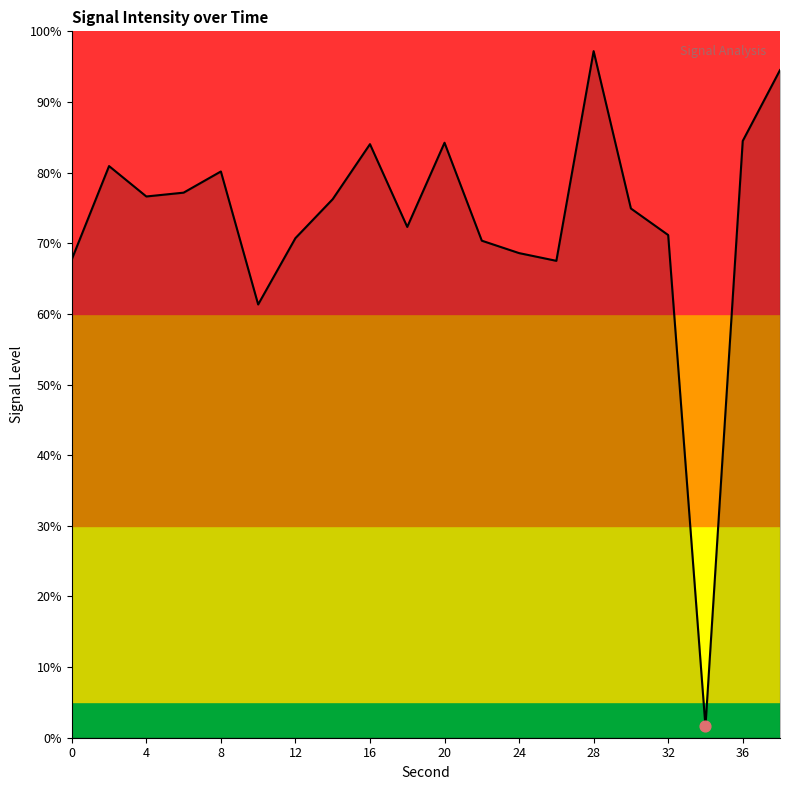

What is the greatest value displayed?

97.2